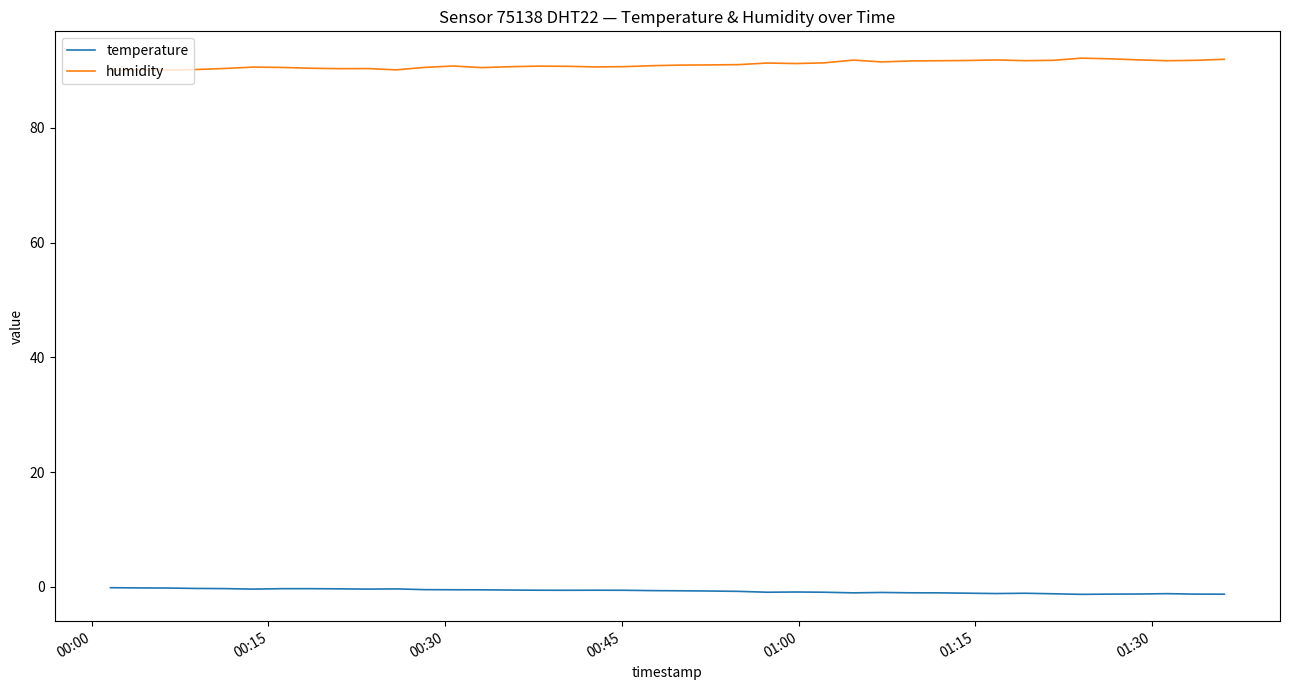

List the series in order of their overall mean, highest first.

humidity, temperature